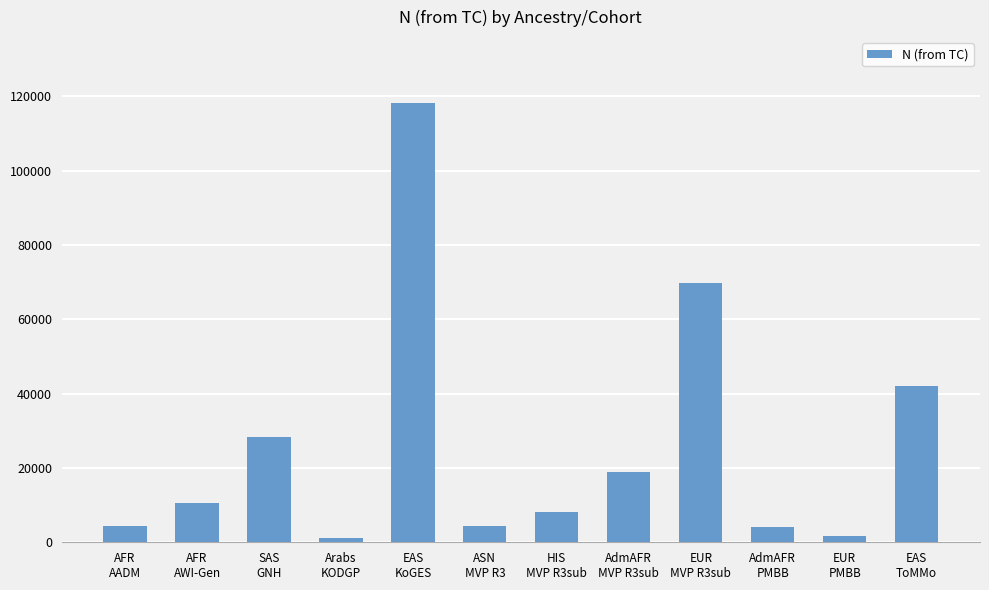

What is the label of the 6th bar from the right?

HIS
MVP R3sub